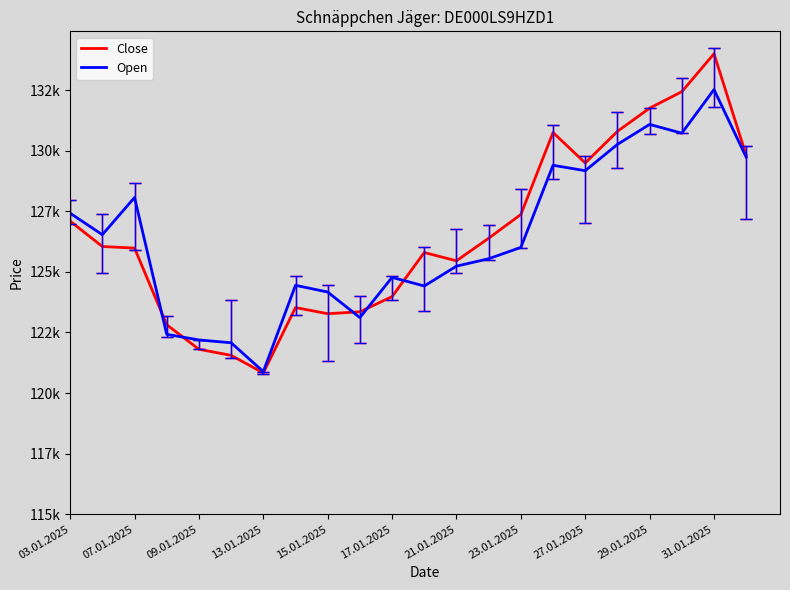

List the series in order of their overall mean, lowest first.

Open, Close